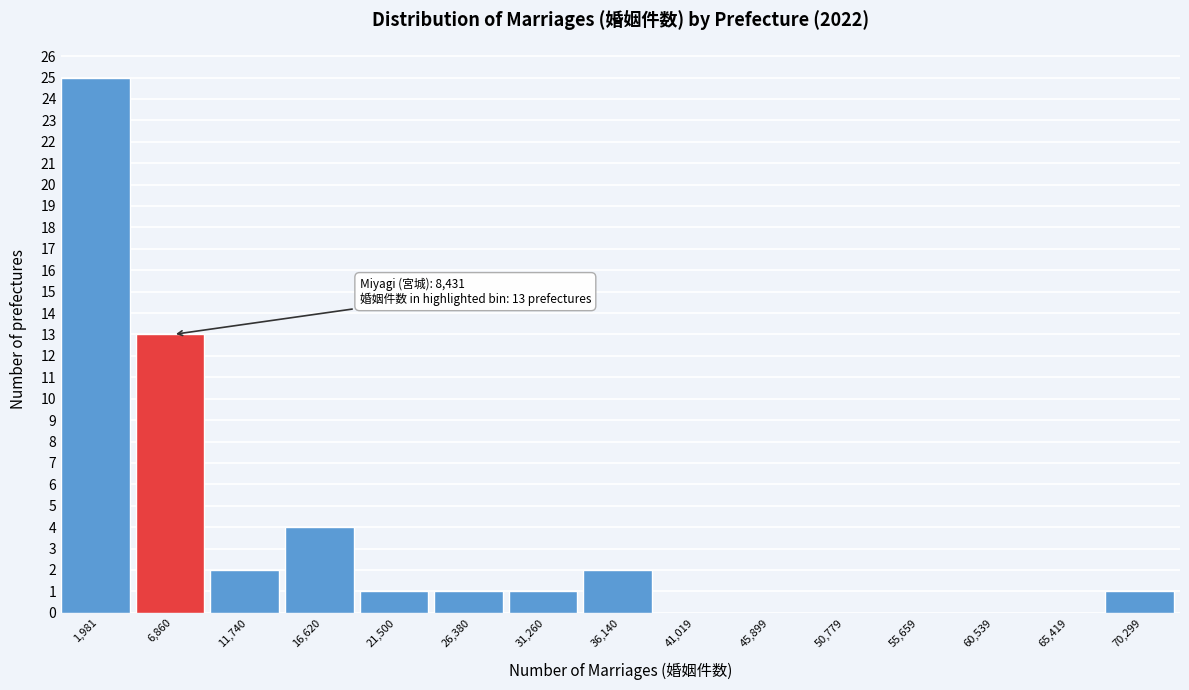

Reading left to right, transcribe all the data shown in this chart.

1,981=25	6,860=13	11,740=2	16,620=4	21,500=1	26,380=1	31,260=1	36,140=2	41,019=0	45,899=0	50,779=0	55,659=0	60,539=0	65,419=0	70,299=1